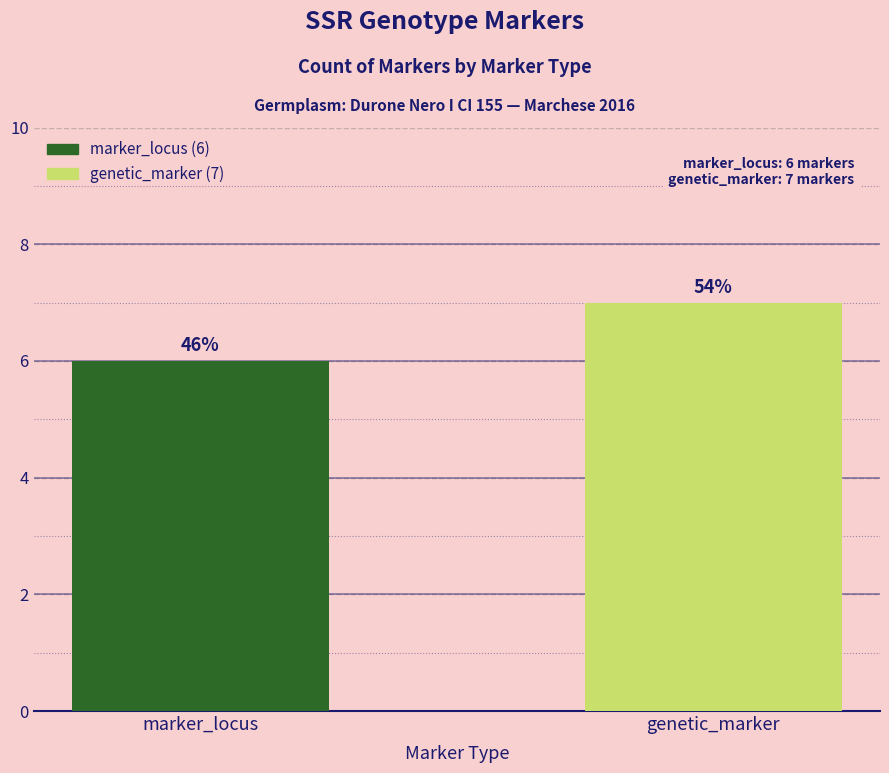

True or false: the data shows 7 at genetic_marker.

True